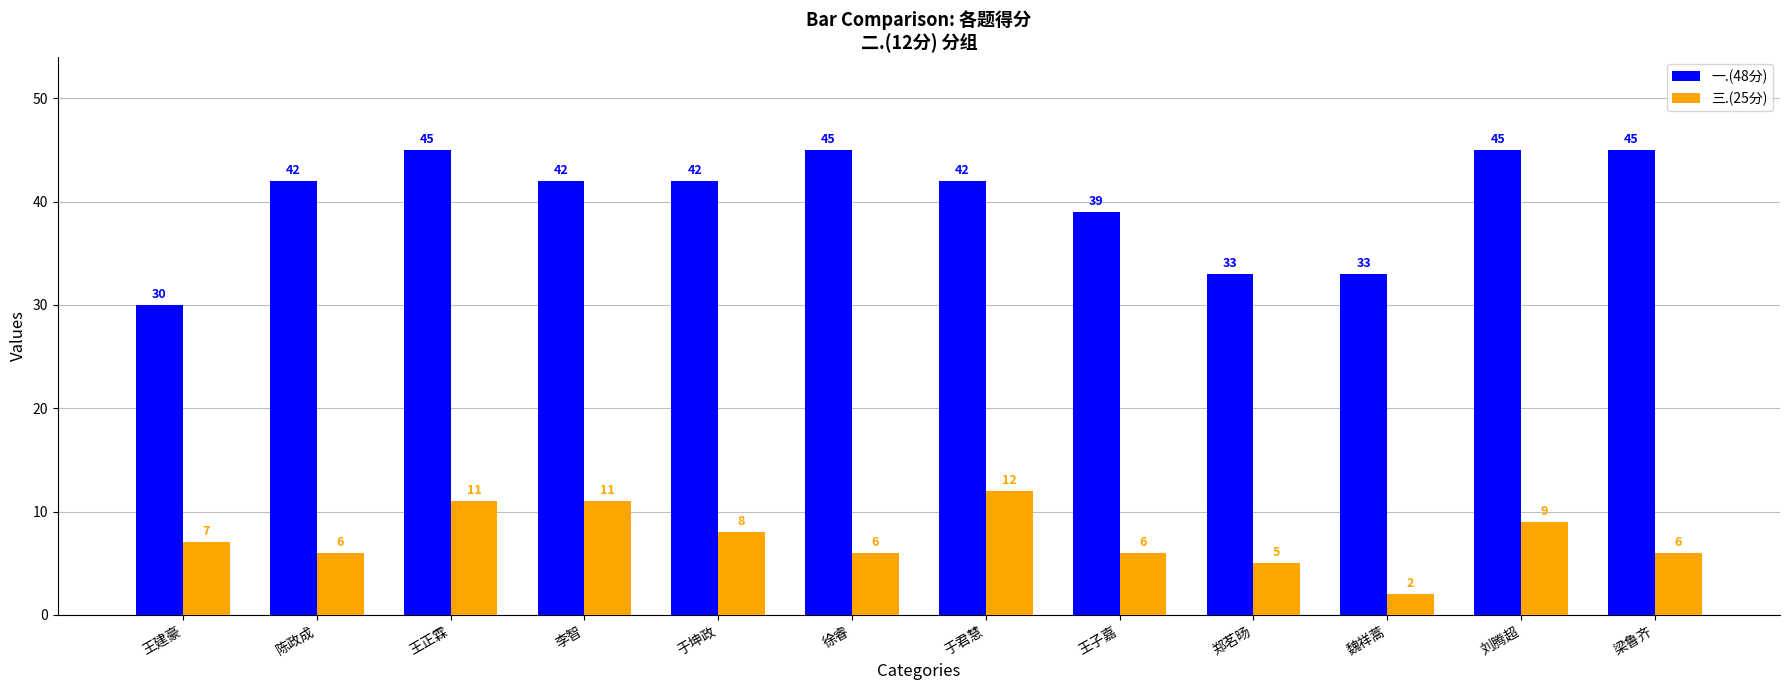

List the series in order of their overall mean, highest first.

一.(48分), 三.(25分)